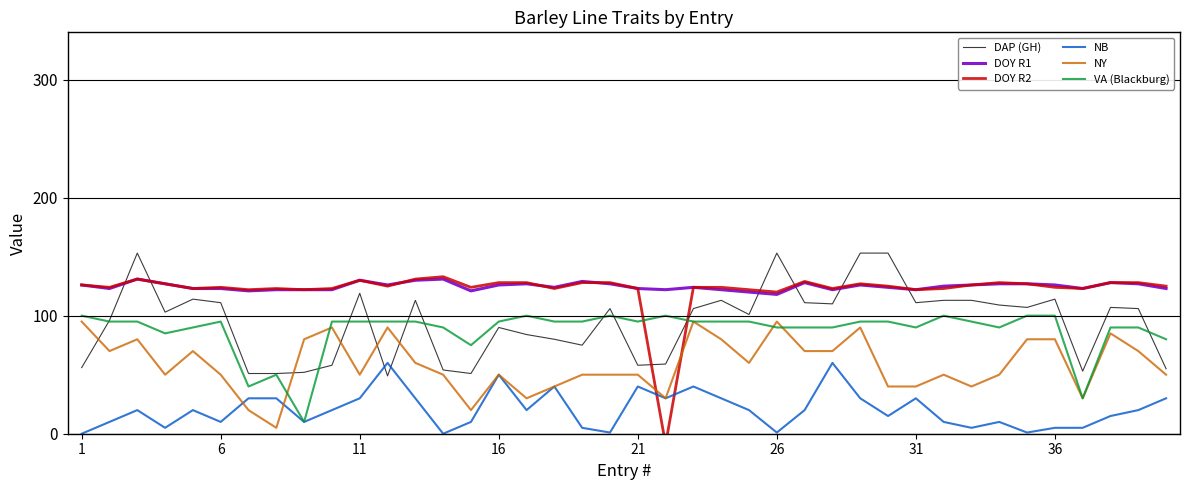

What is the sum of all VA (Blackburg) values?

3495